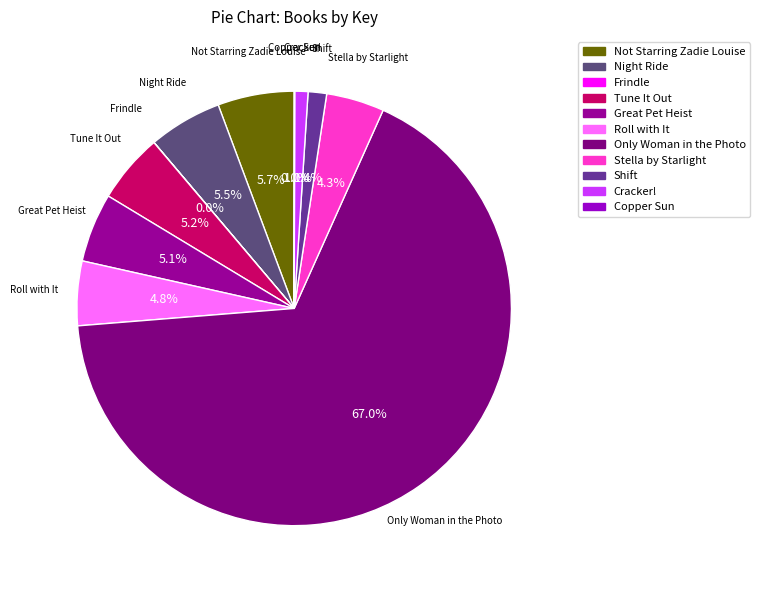

What portion of the pie excludes Shift?

98.6%